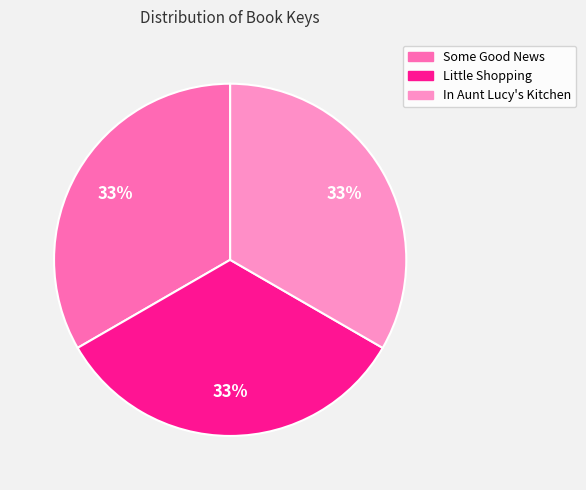

Do Some Good News and In Aunt Lucy's Kitchen together represent more than half of the pie?

Yes